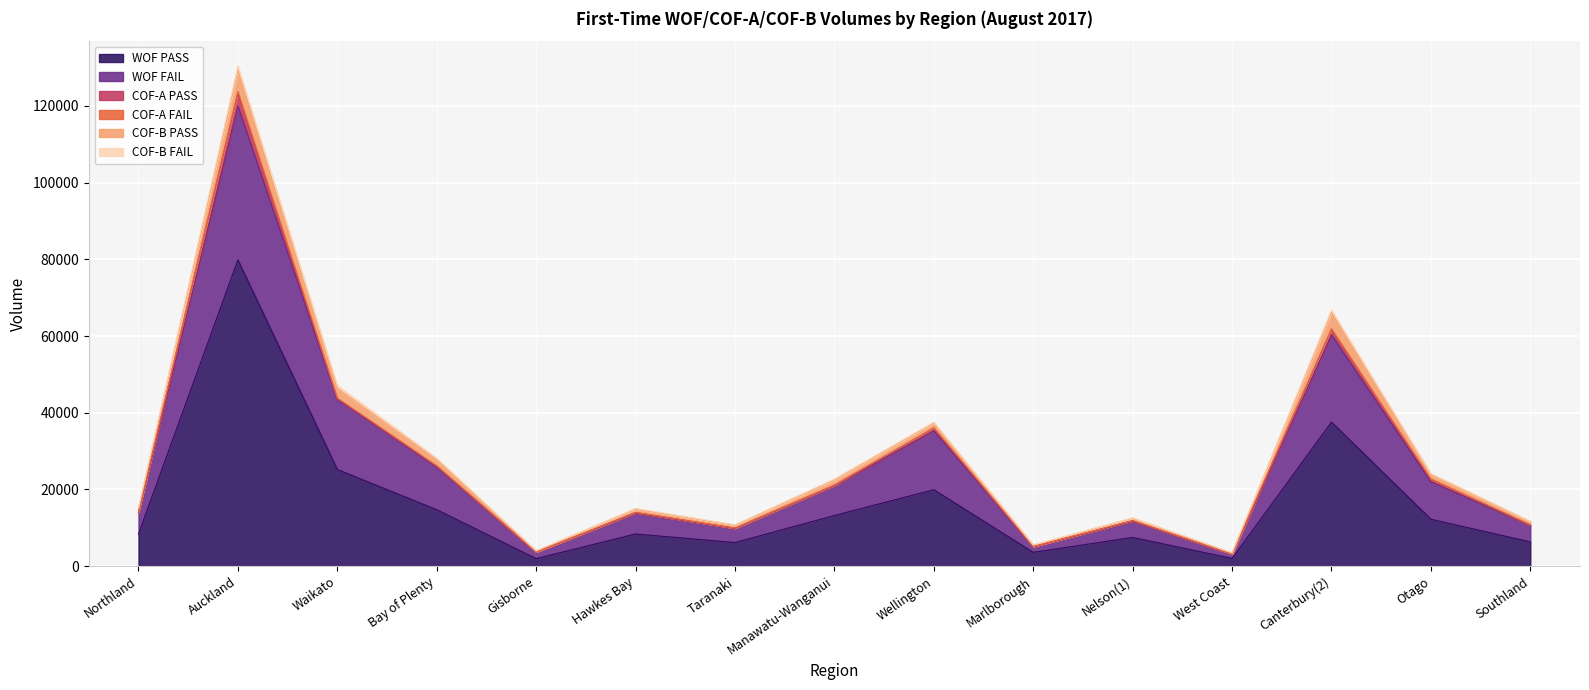

What is the approximate value of COF-A PASS at Canterbury(2), to the nearest 50?

1400